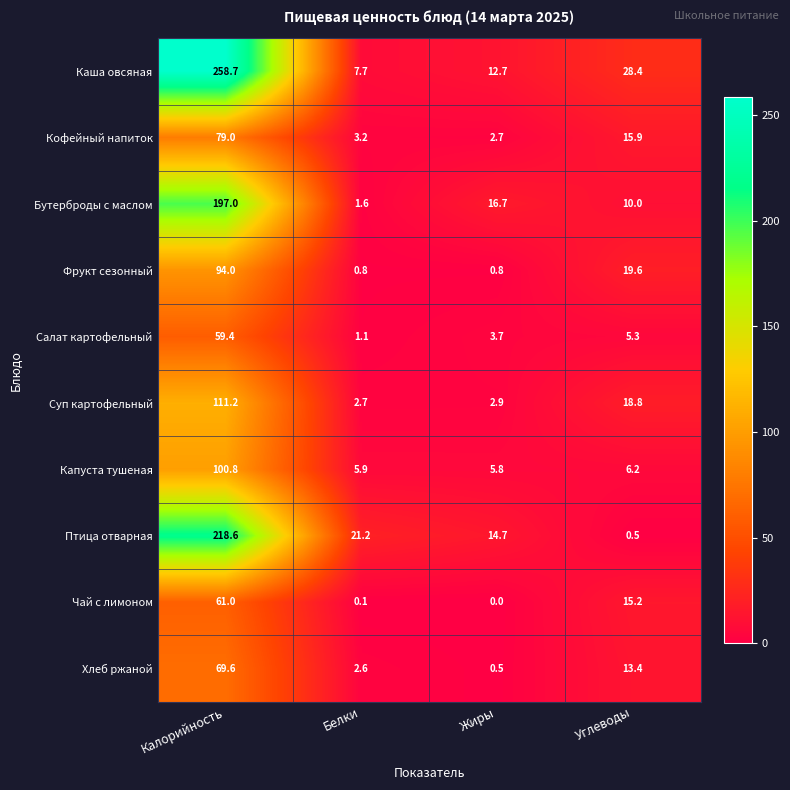

The value of Суп картофельный at Белки is 2.7. True or false?

True